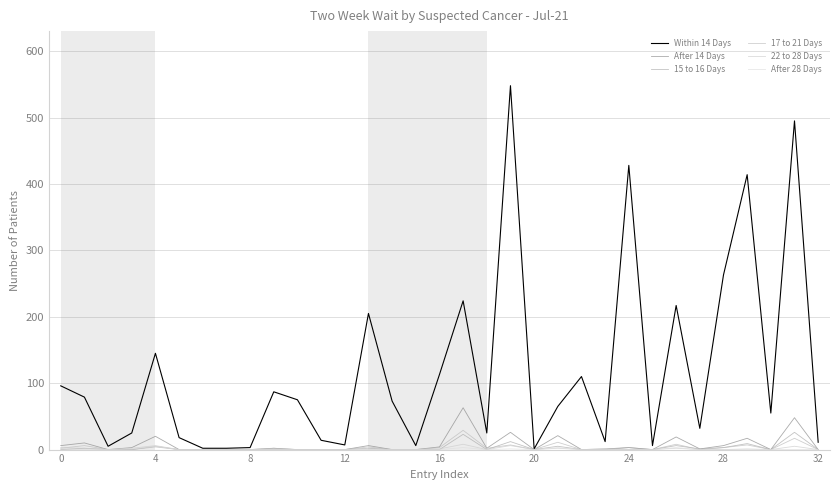

True or false: After 14 Days and 15 to 16 Days intersect in this chart.

False